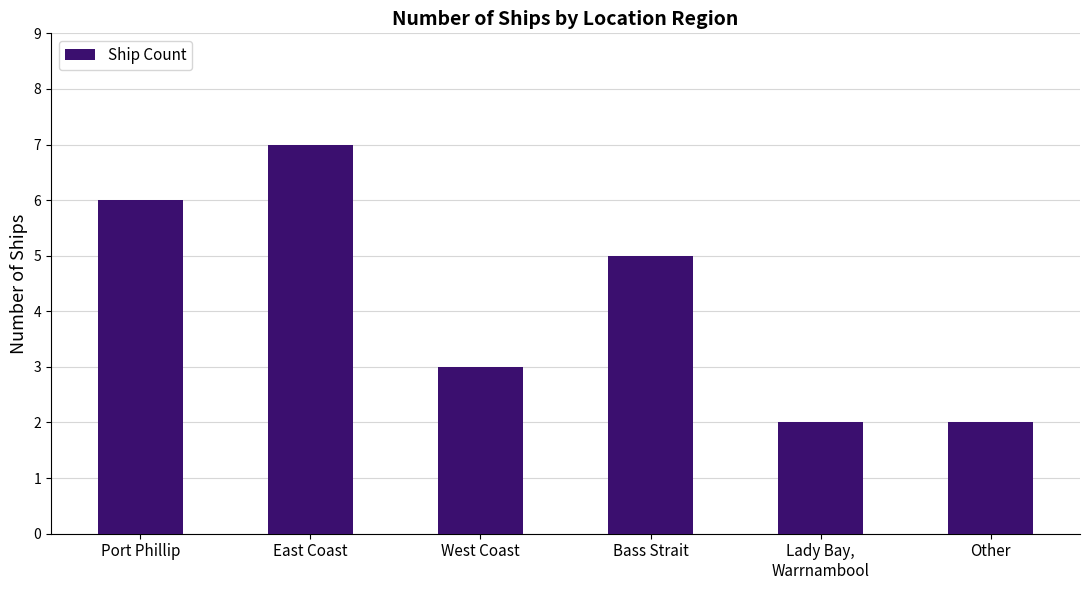

What position from the left is Port Phillip?

1